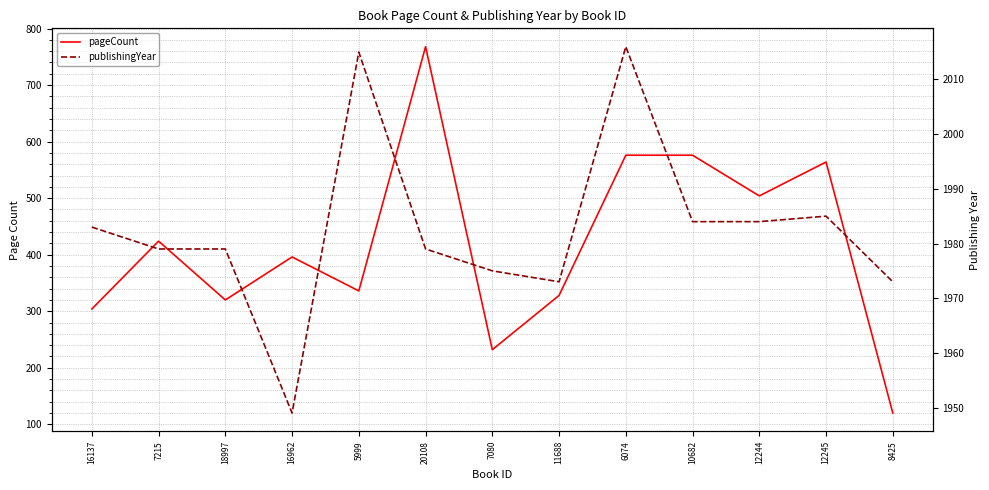

Is it true that pageCount equals 396 at 16962?

True